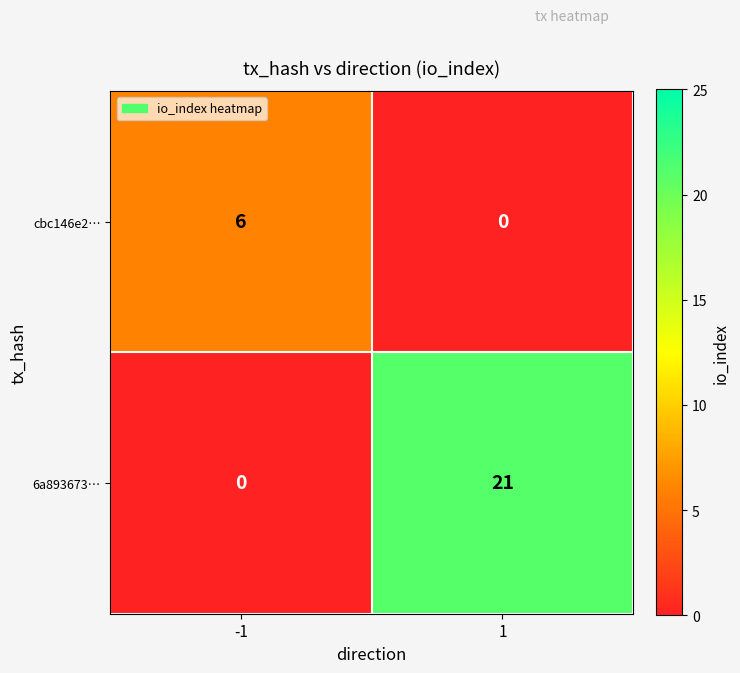

What is the maximum value for 6a893673…?

21